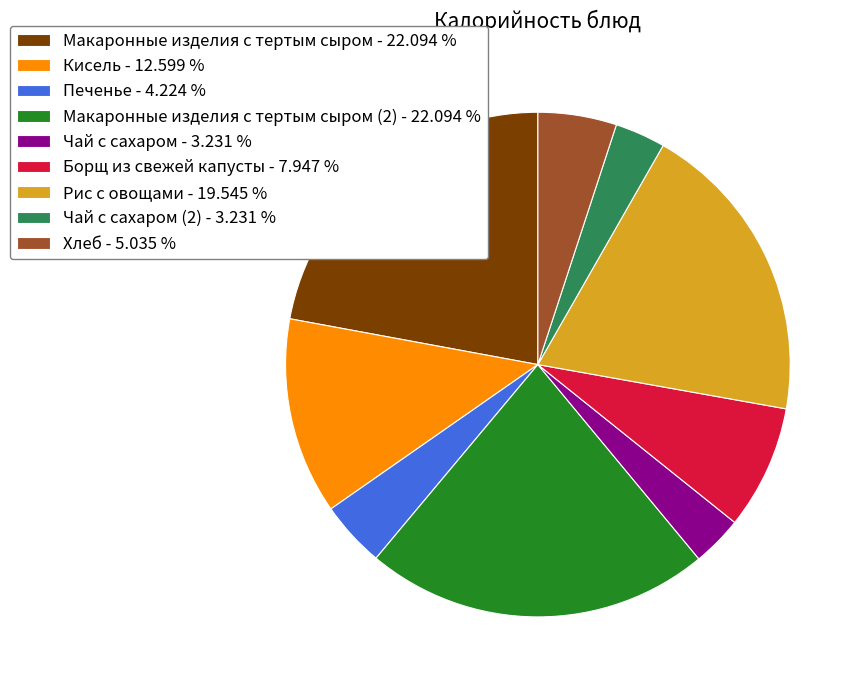

Is there a majority slice in this chart?

No